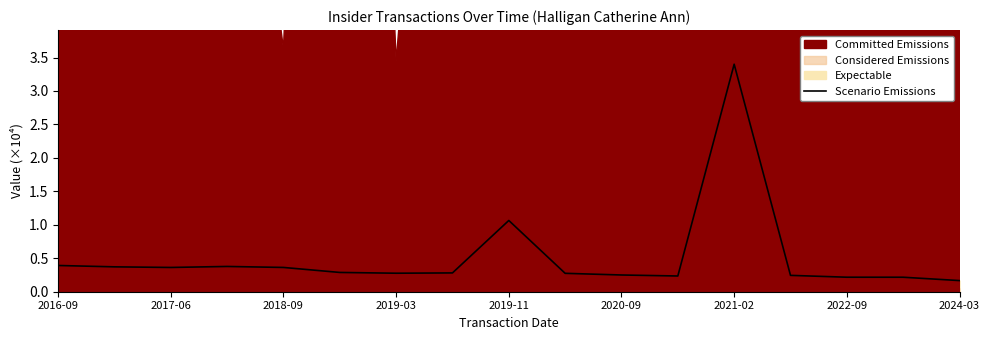

What is the value of the 10th point from the left?

0.3